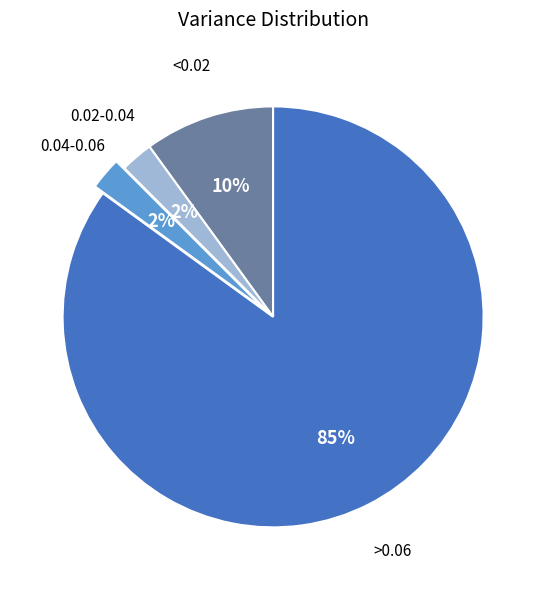

Does any single category account for the majority?

Yes